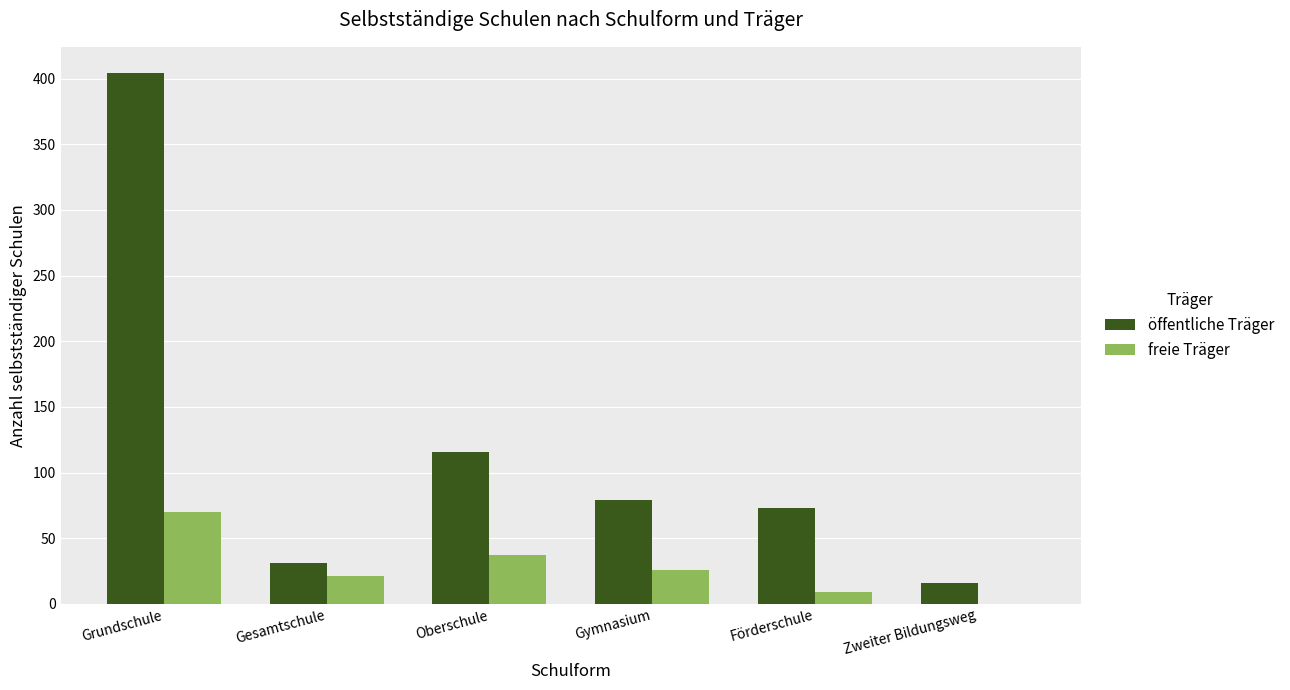

Reading left to right, extract all data points from this chart.

öffentliche Träger: Grundschule=404	Gesamtschule=31	Oberschule=116	Gymnasium=79	Förderschule=73	Zweiter Bildungsweg=16
freie Träger: Grundschule=70	Gesamtschule=21	Oberschule=37	Gymnasium=26	Förderschule=9	Zweiter Bildungsweg=0